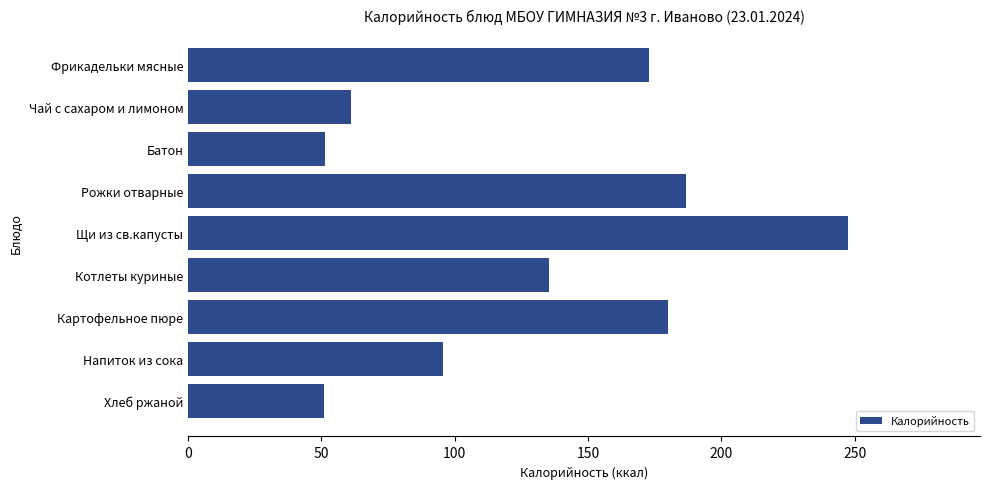

Between Хлеб ржаной and Чай с сахаром и лимоном, which is larger?

Чай с сахаром и лимоном